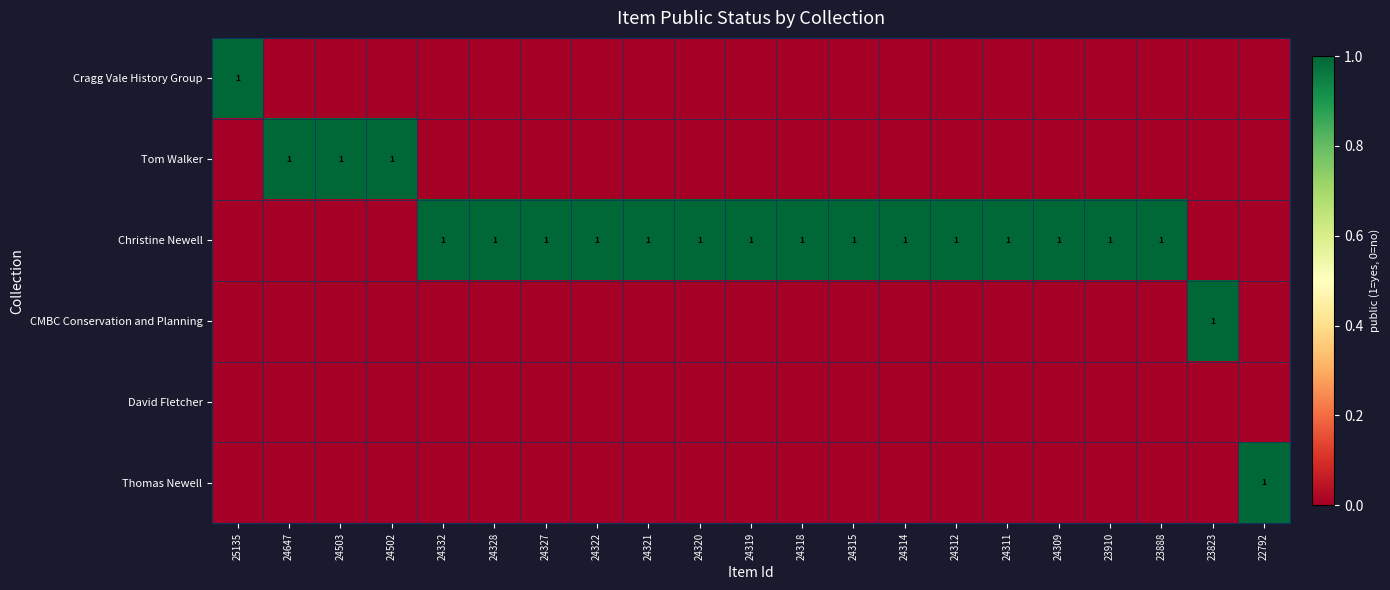

The Christine Newell series shows -1 at 23823. True or false?

False